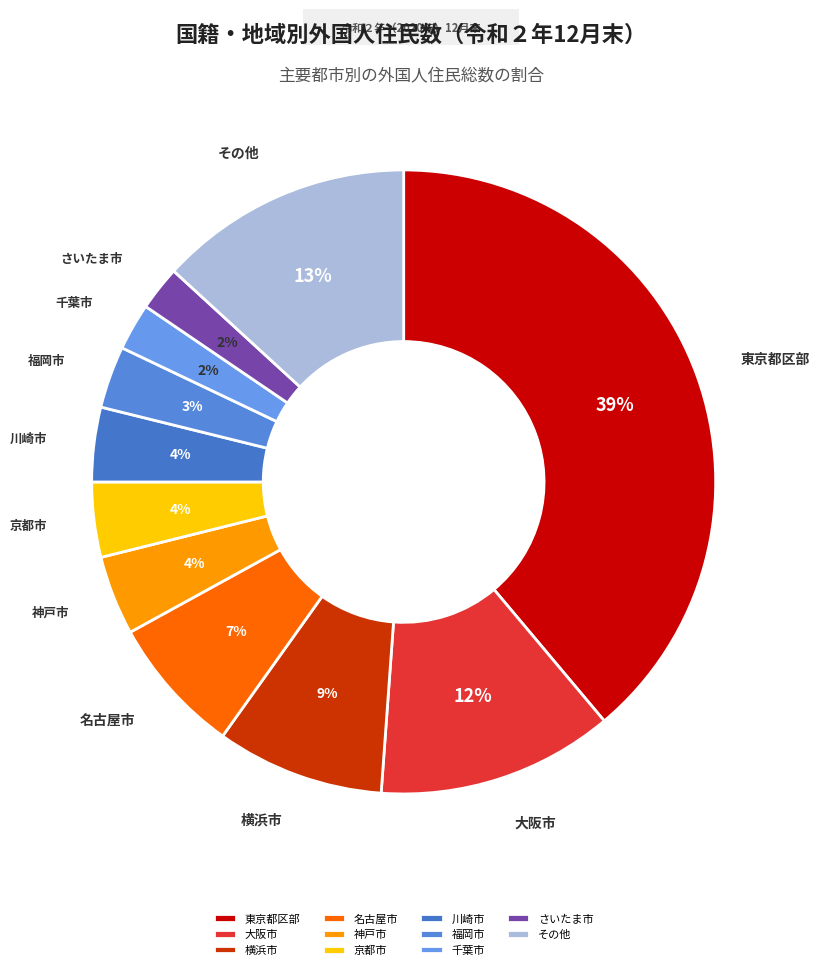

To the nearest percent, what is the difference between the largest and smallest slice percentages?

37%